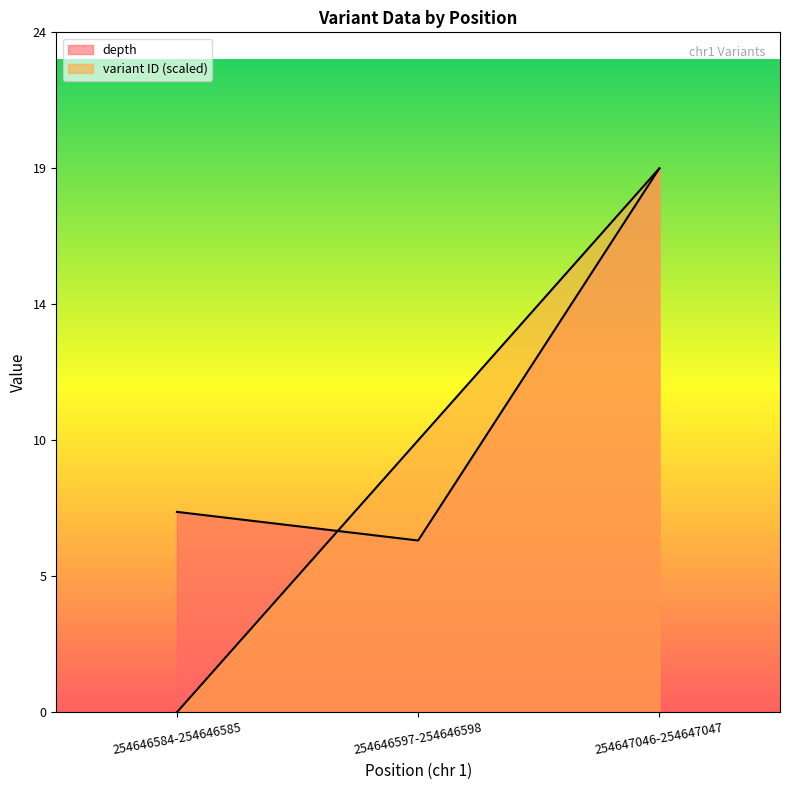

What is the label of the 3rd point from the right?

254646584-254646585